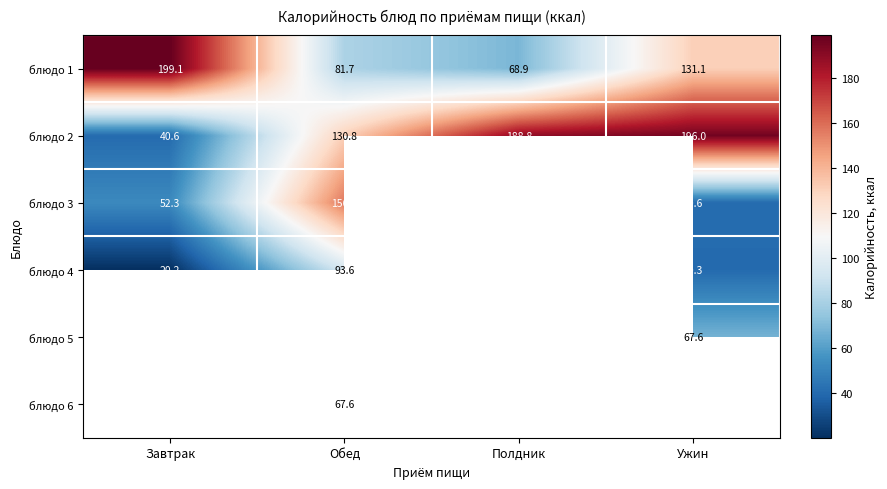

Rank the categories by блюдо 2 value from lowest to highest.

Завтрак, Обед, Полдник, Ужин